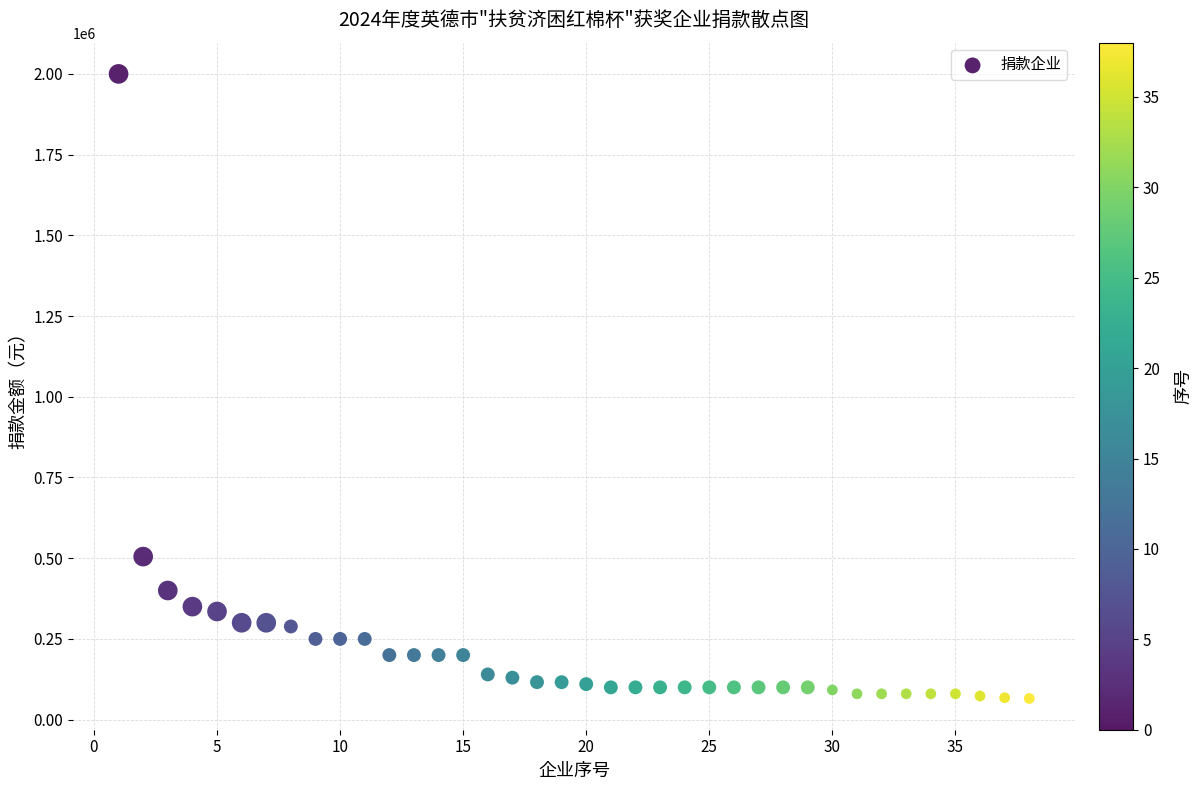

What Y value in the scatter plot is closest to 1032754?

505000.0